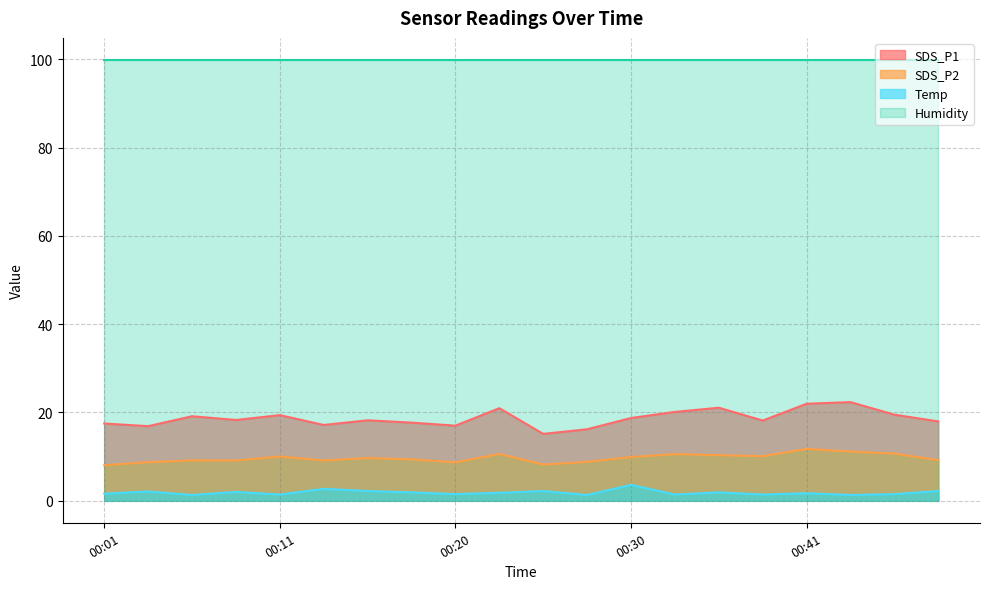

Which series has the largest range (max minus min)?

SDS_P1